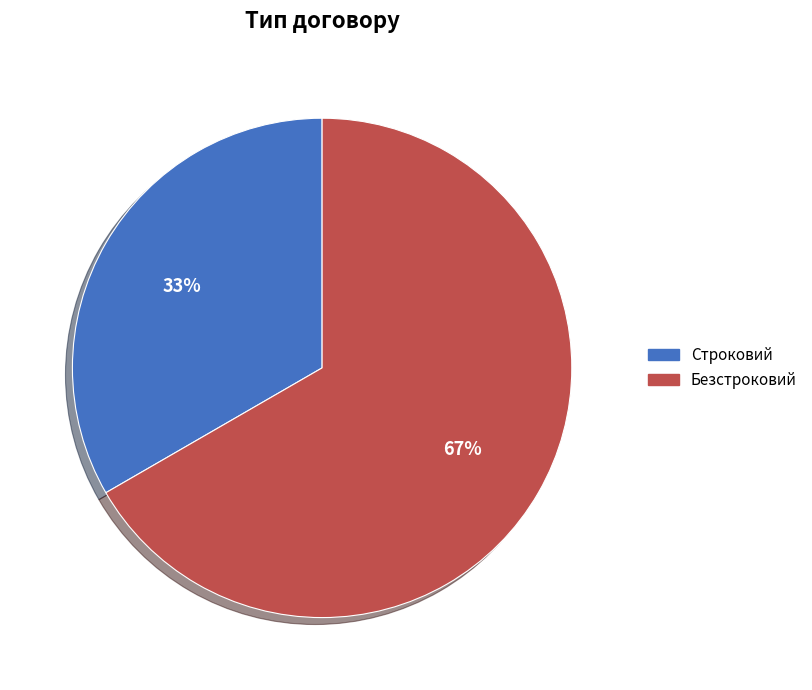

The Строковий slice represents 28% of the pie. True or false?

False